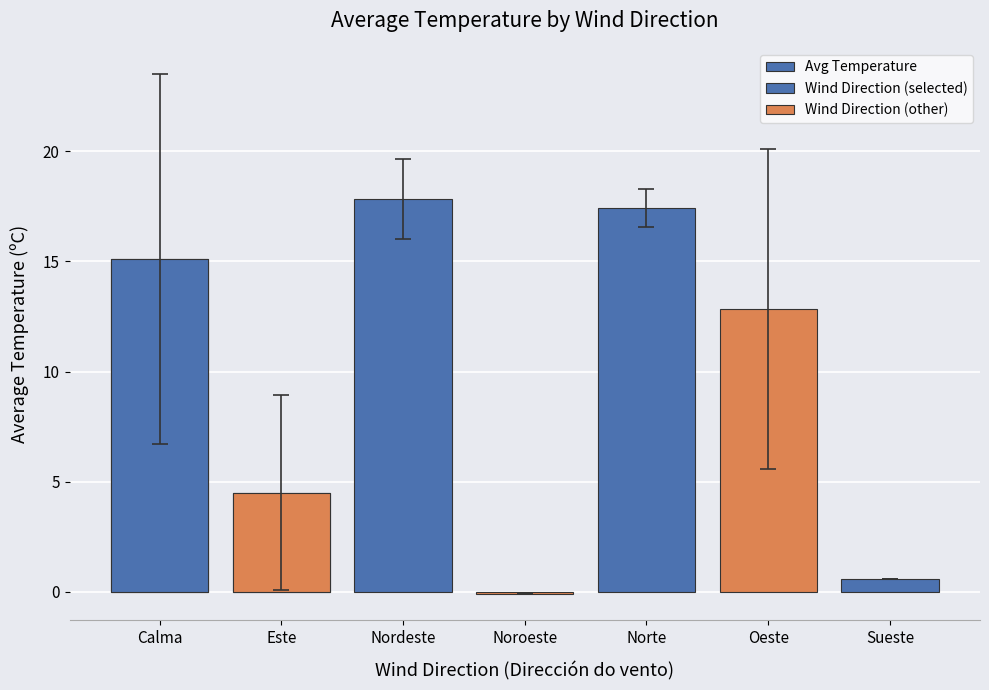

What is the greatest value displayed?

17.8